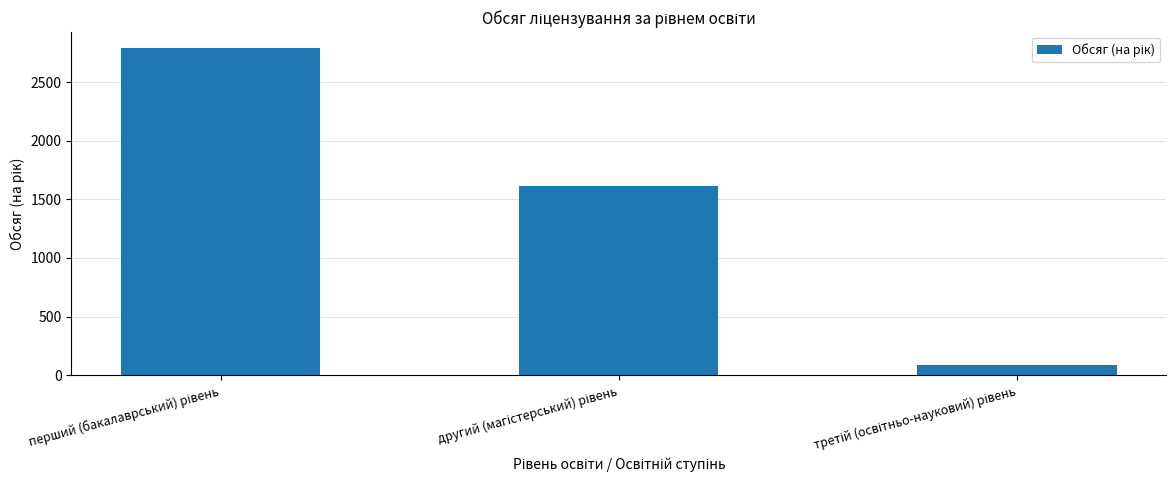

What is the value of the 2nd bar from the left?

1612